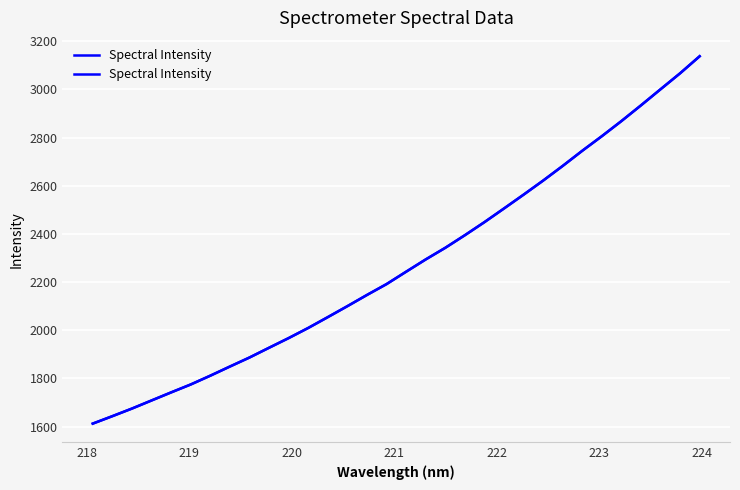

What is the maximum value shown in the chart?

3137.2